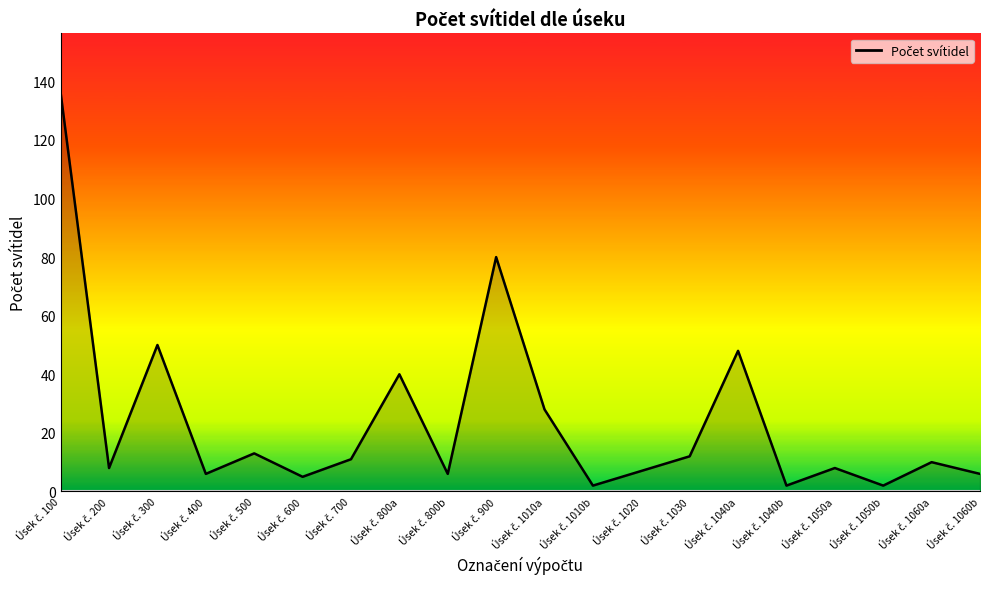

How many lines are shown in the chart?

1